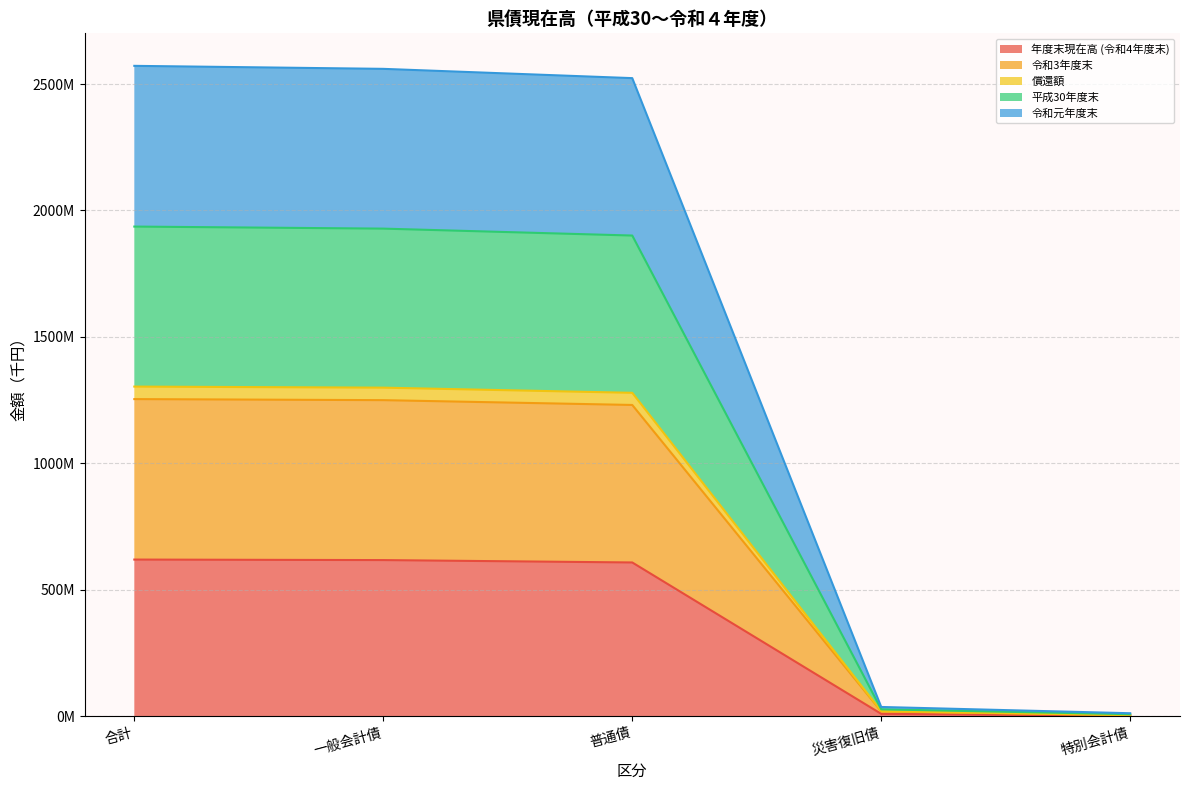

True or false: 償還額 has more than 1 points higher than both neighbors.

False